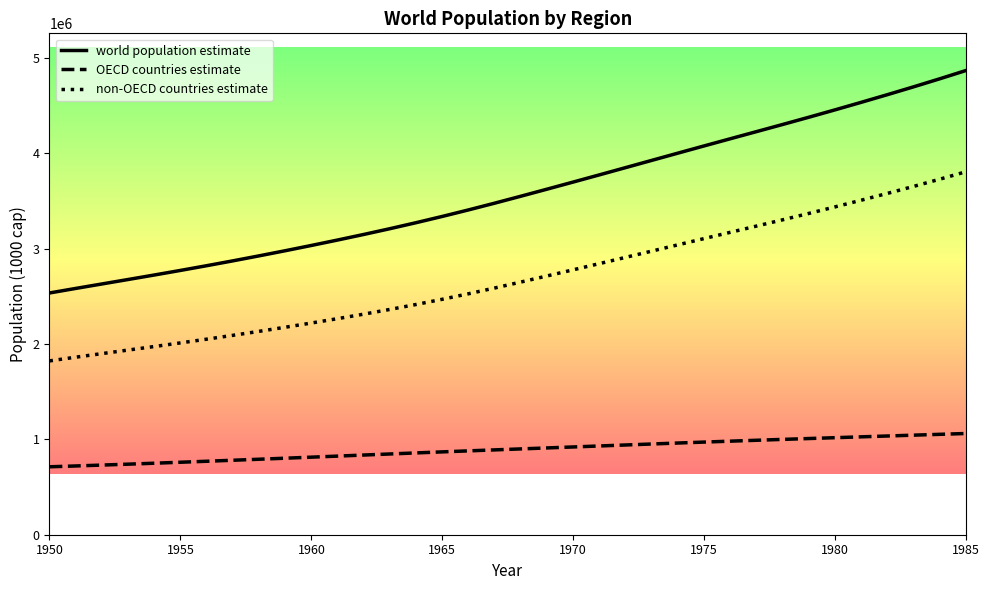

What is the minimum value shown in the chart?

712754.2